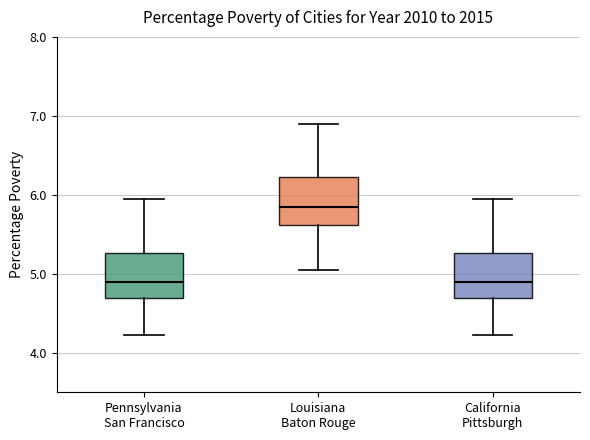

Where is the upper edge of the box for California Pittsburgh on the y-axis? The values are not printed on the chart, so give them approximately, as read against the axis.

5.3